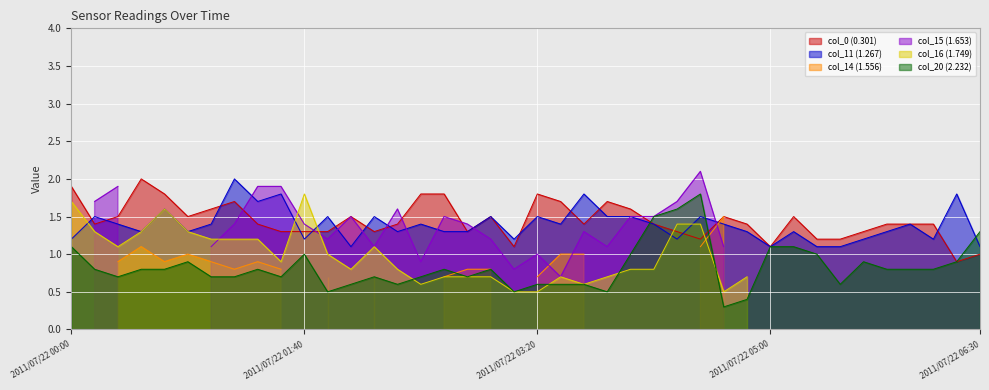

The col_0 (0.301) series shows 1.5 at 2011/07/22 00:50. True or false?

True